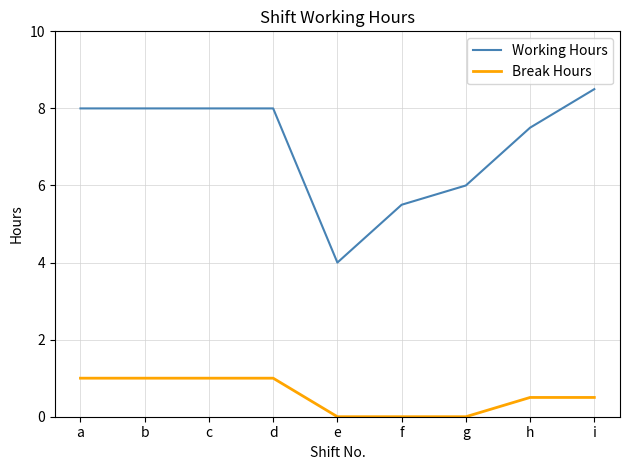

What is the total value across all series at e?

4.0